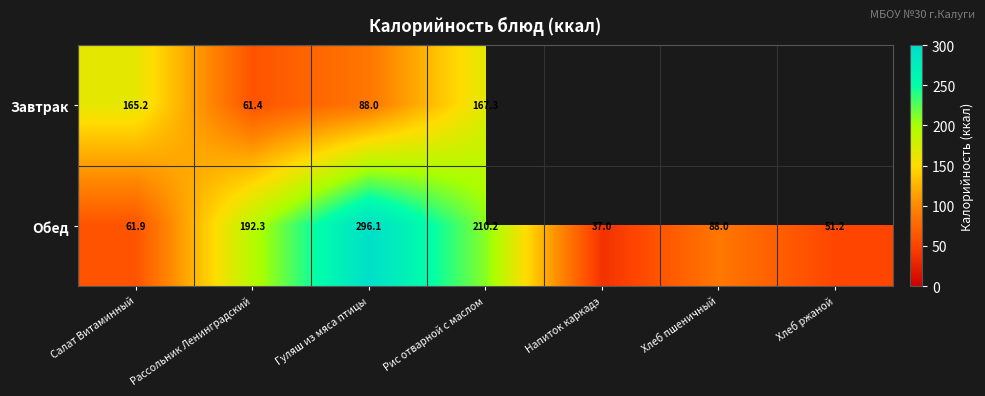

Which series changed the most between Рассольник Ленинградский and Гуляш из мяса птицы?

Обед